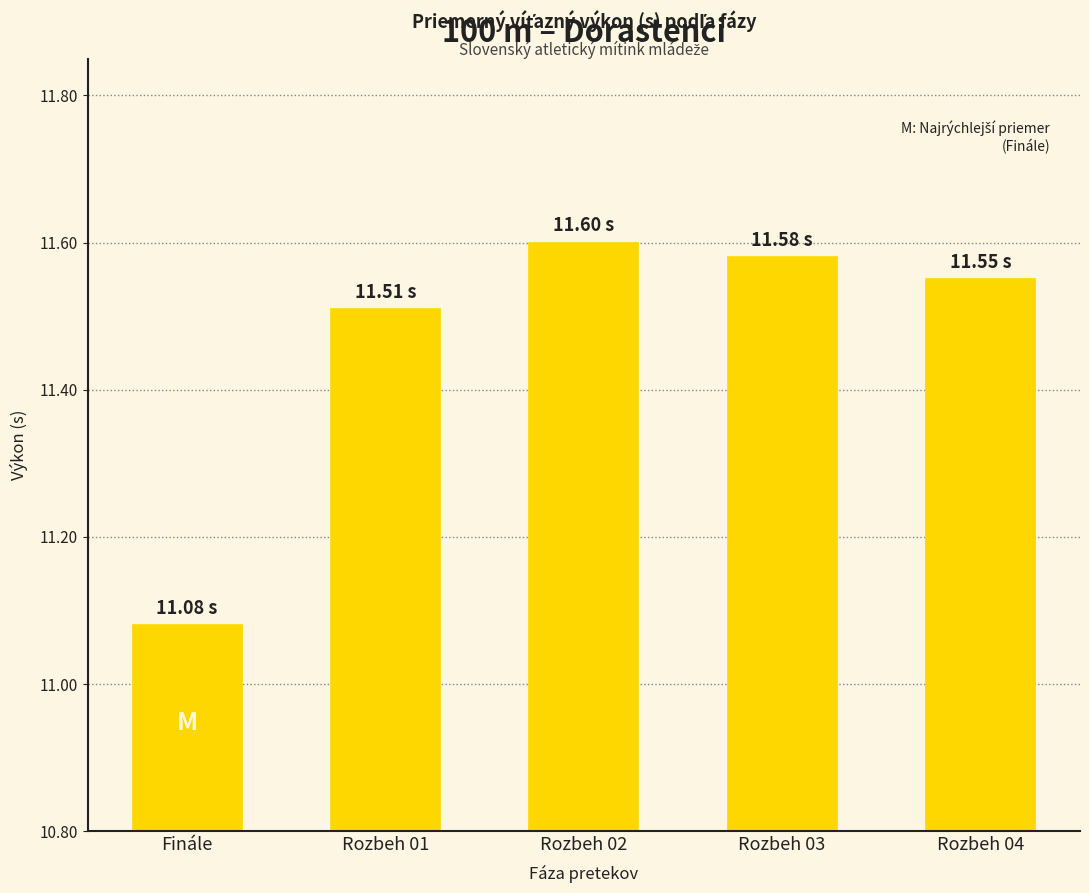

Where is the data nearest to the value 11?

Finále